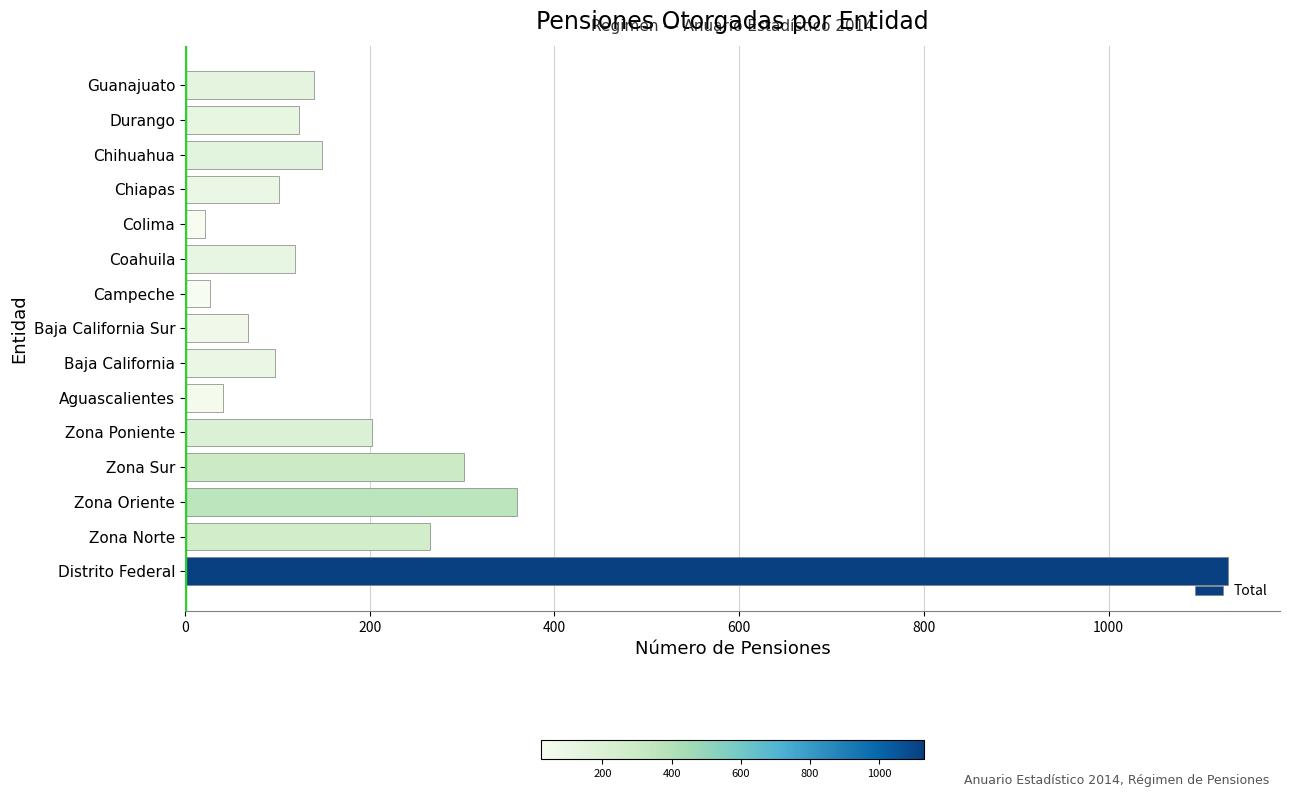

The value at Durango is 123. True or false?

True